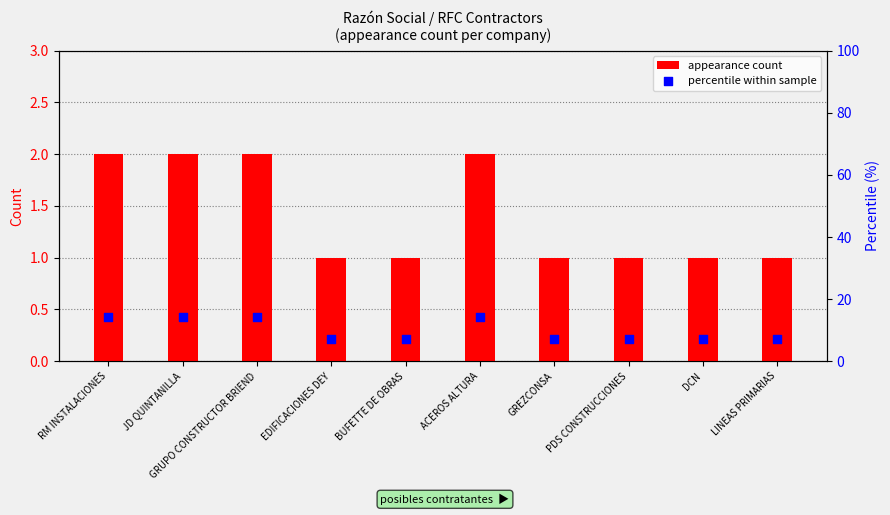

At how many categories does at least one series exceed 13?

4